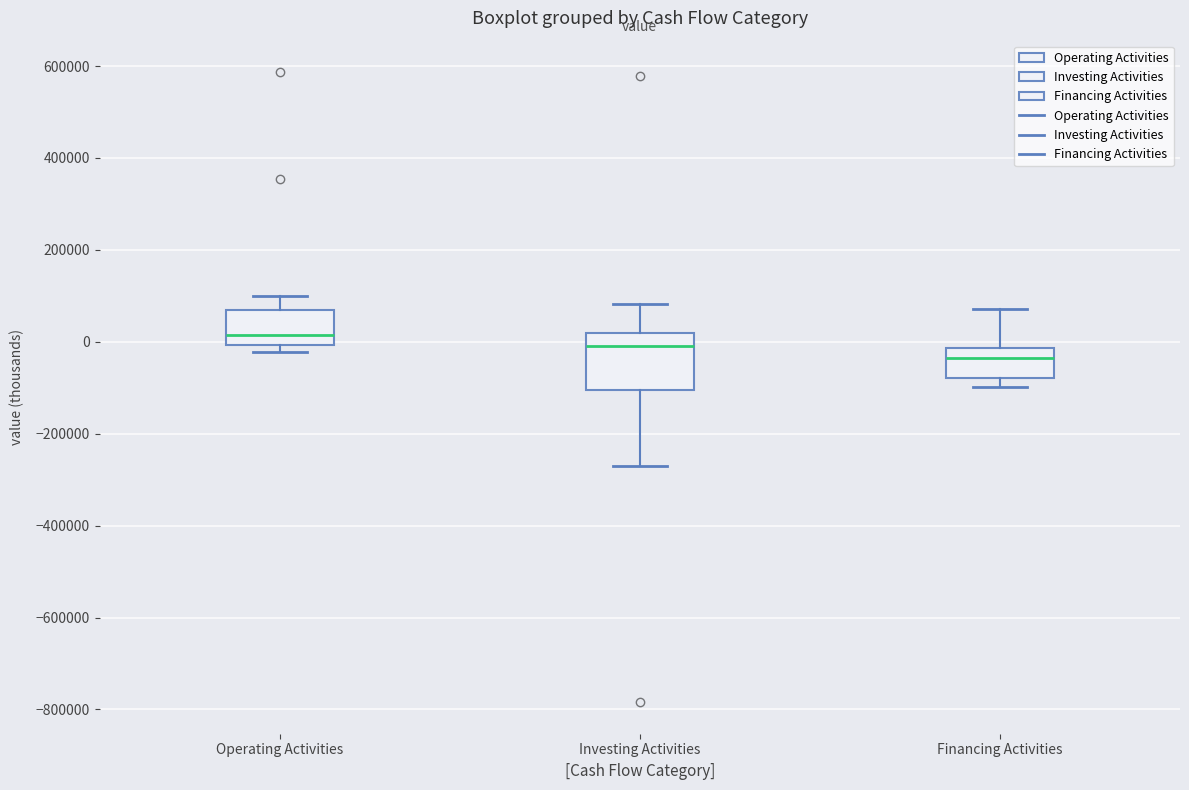

Reading left to right, read every box against the y-axis: the position of its median line, the range the box covers, and the ends of its whiskers. The values are not printed on the chart, so give them approximately, as read against the axis.

Operating Activities: median 20000, box 0 to 80000, whiskers -20000 to 100000
Investing Activities: median 0, box -100000 to 20000, whiskers -280000 to 80000
Financing Activities: median -40000, box -80000 to -20000, whiskers -100000 to 80000